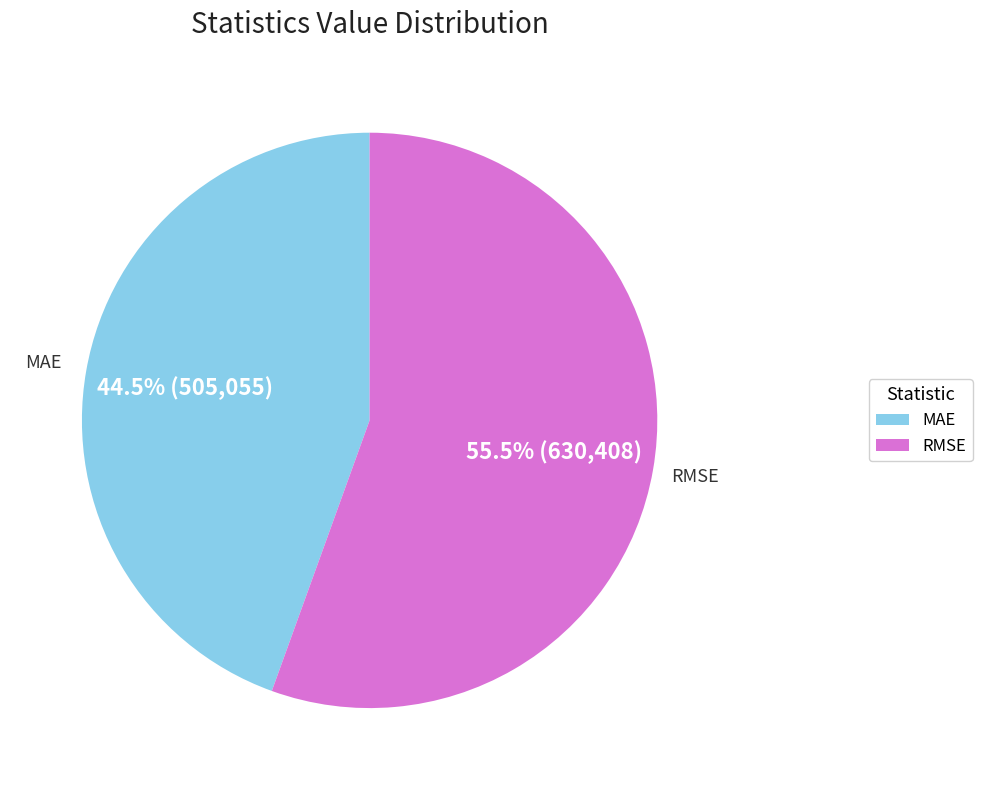

How many slices are in this pie chart?

2